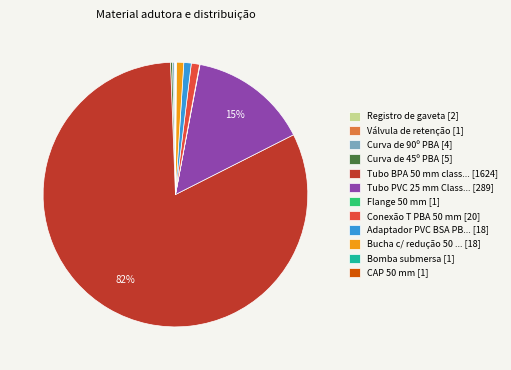

Is there a majority slice in this chart?

Yes